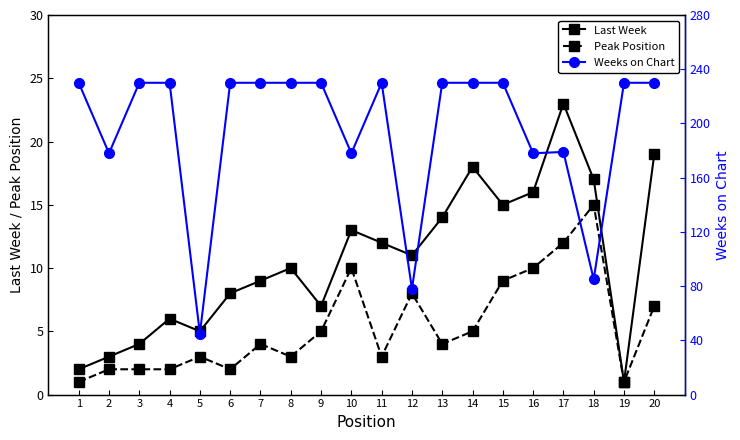

At which category is the sum across all series the highest?

20